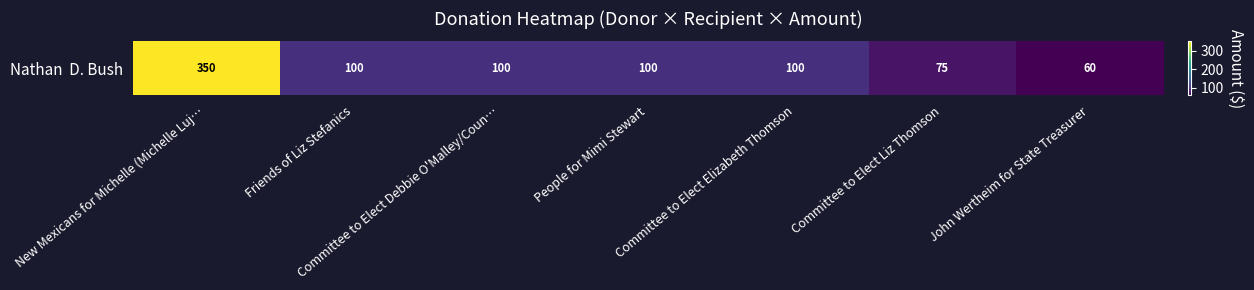

Is it true that the value at John Wertheim for State Treasurer is 80?

False